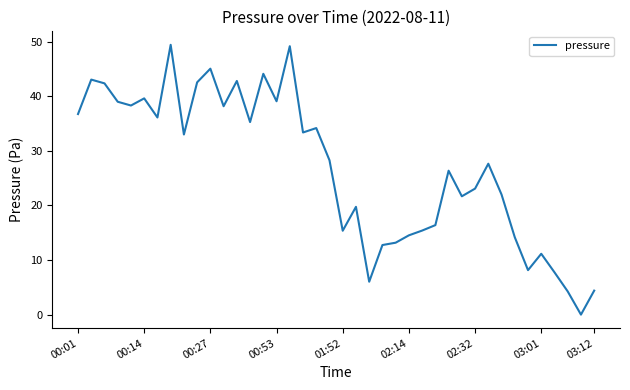

Count the number of data series in this chart.

1